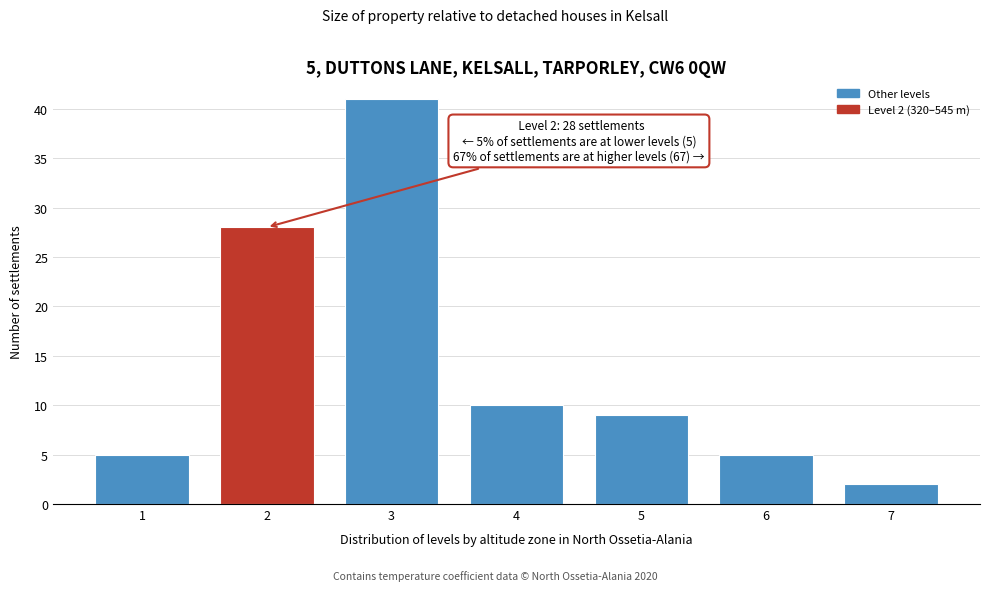

Reading left to right, what are all the values shown in this chart?

1=5	2=28	3=41	4=10	5=9	6=5	7=2